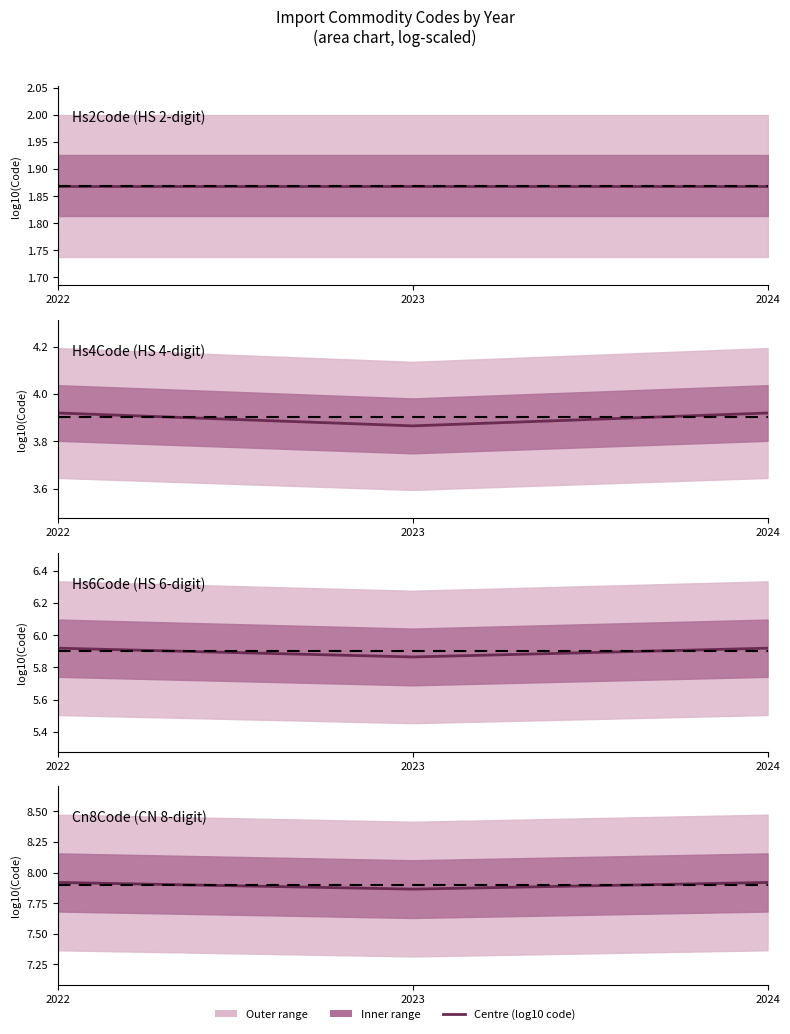

What is the sum of the Hs6Code values at 2024 and 2023?

11.8